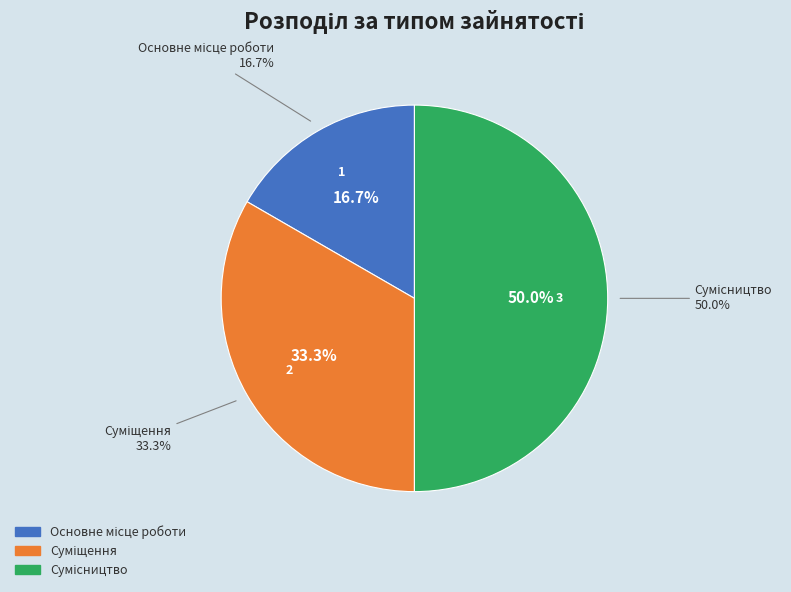

Is it true that Сумісництво is 42% of the pie?

False